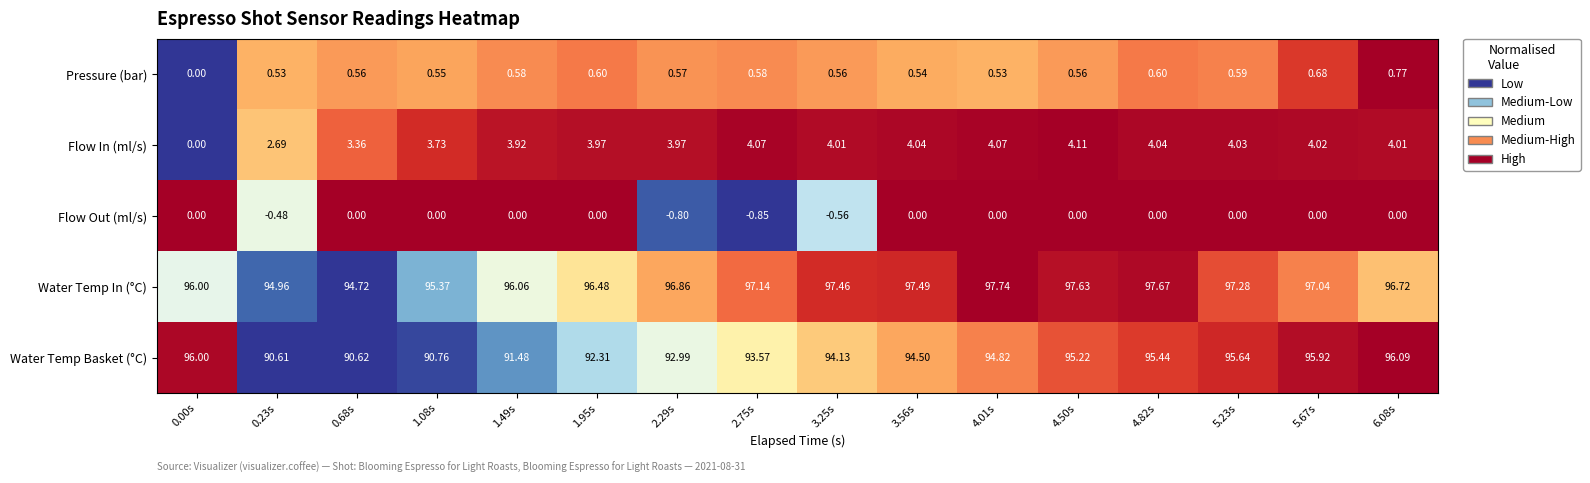

How many values in the Flow Out (ml/s) series are below 0?

4